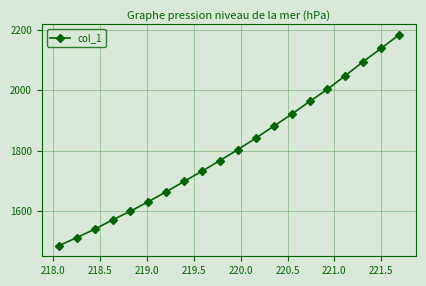

What is the maximum value shown in the chart?

2183.7